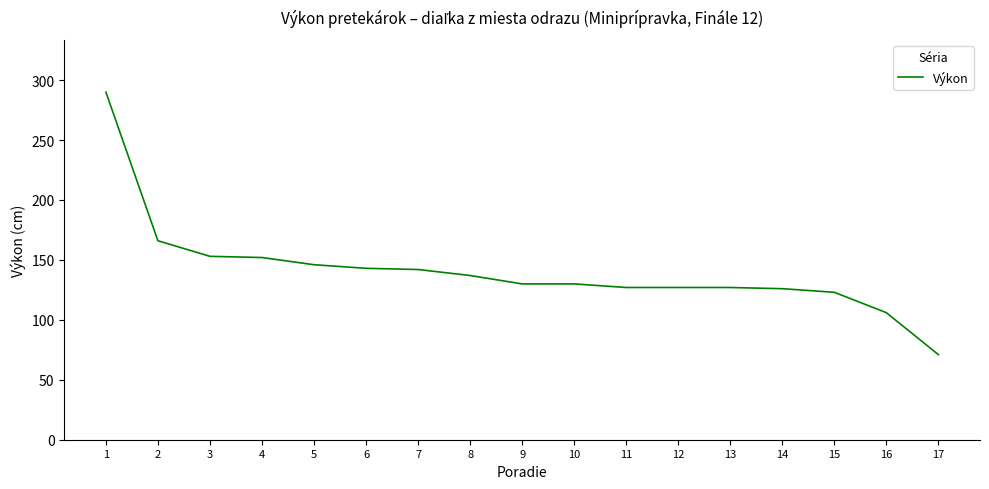

Read the value at 2, to the nearest 10.

170